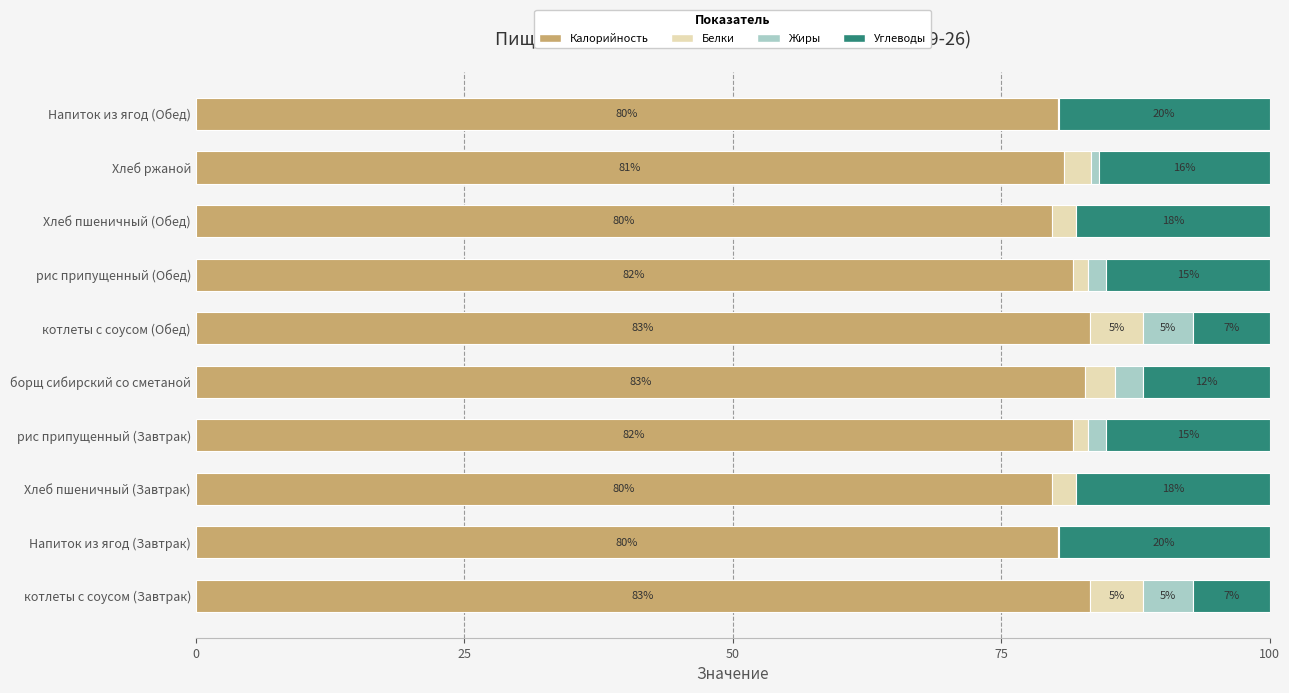

Is it true that Калорийность equals 126.8 at Напиток из ягод (Обед)?

False